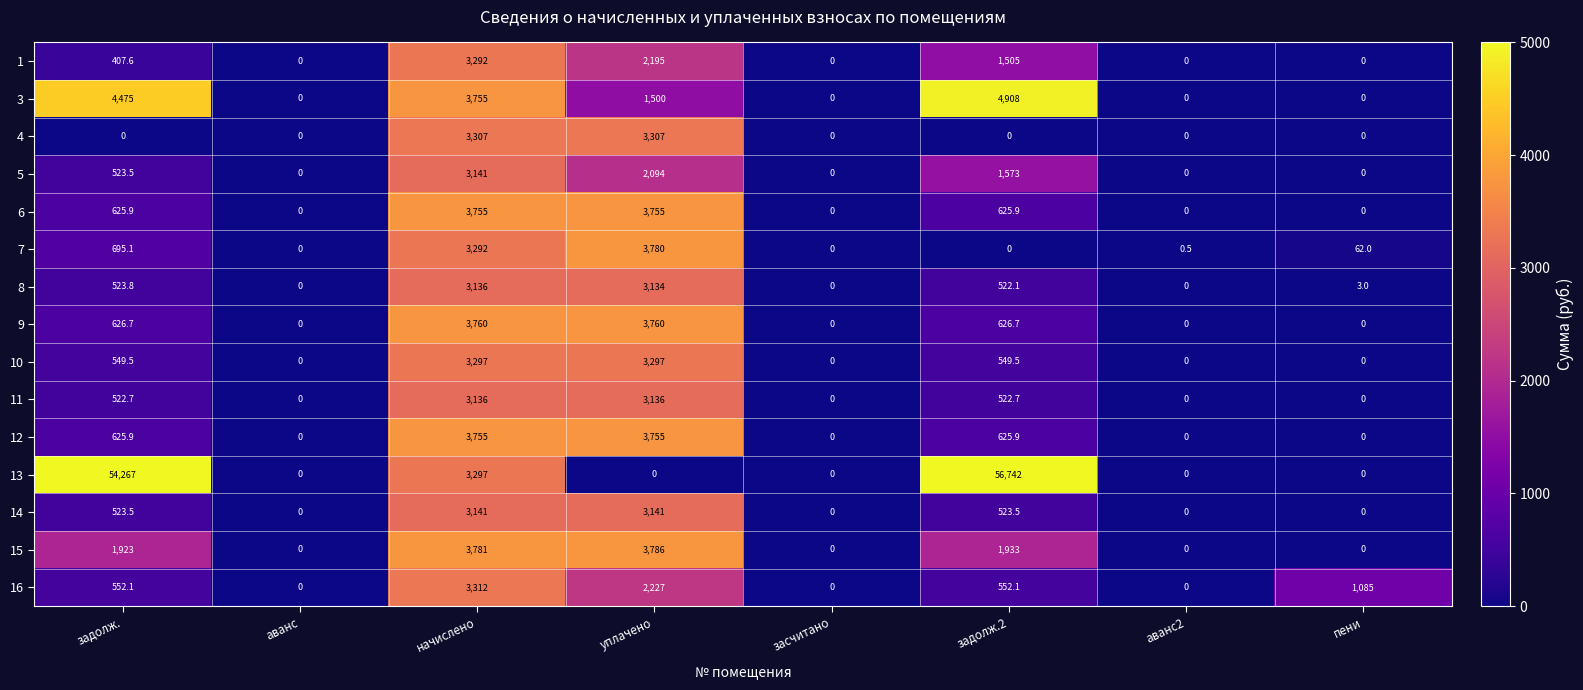

What is the maximum value shown in the chart?

56742.0